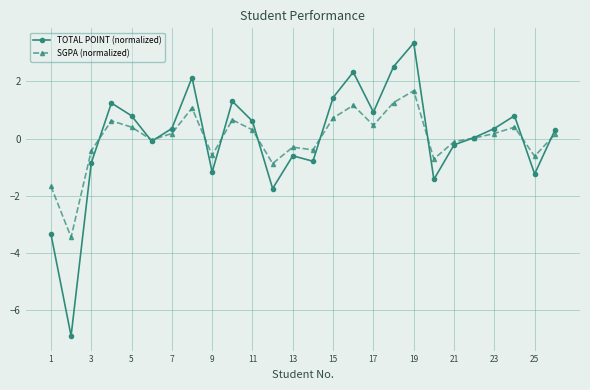

How many categories are shown in the chart?

26